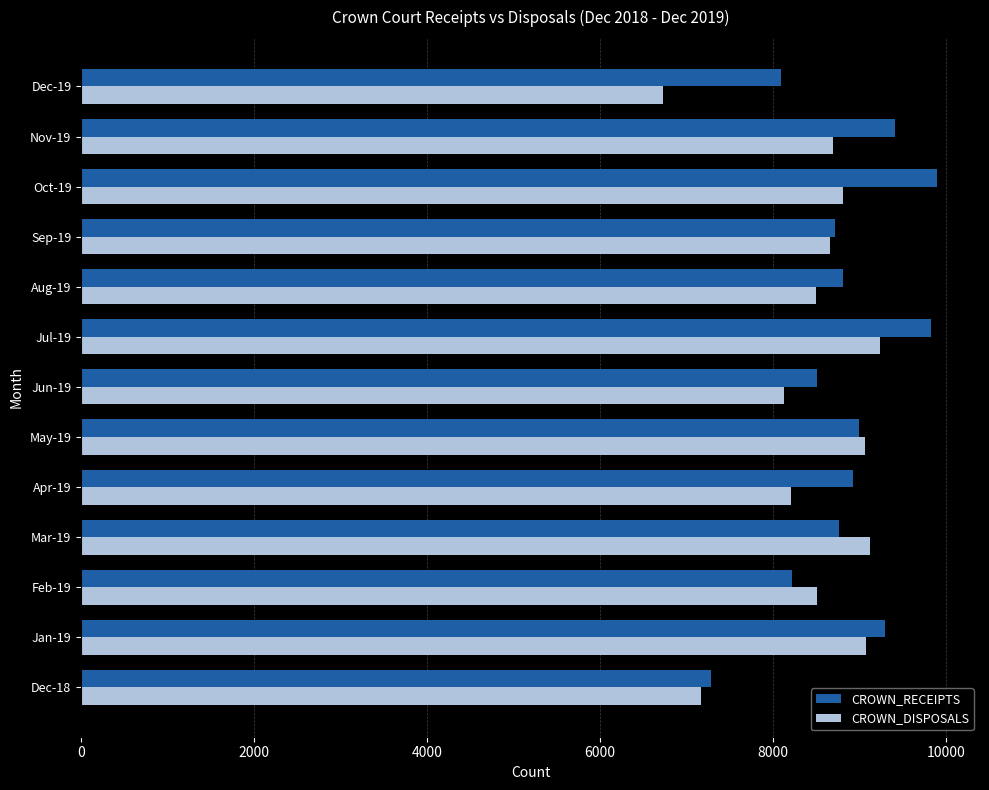

What is the total value across all series at Aug-19?

17313